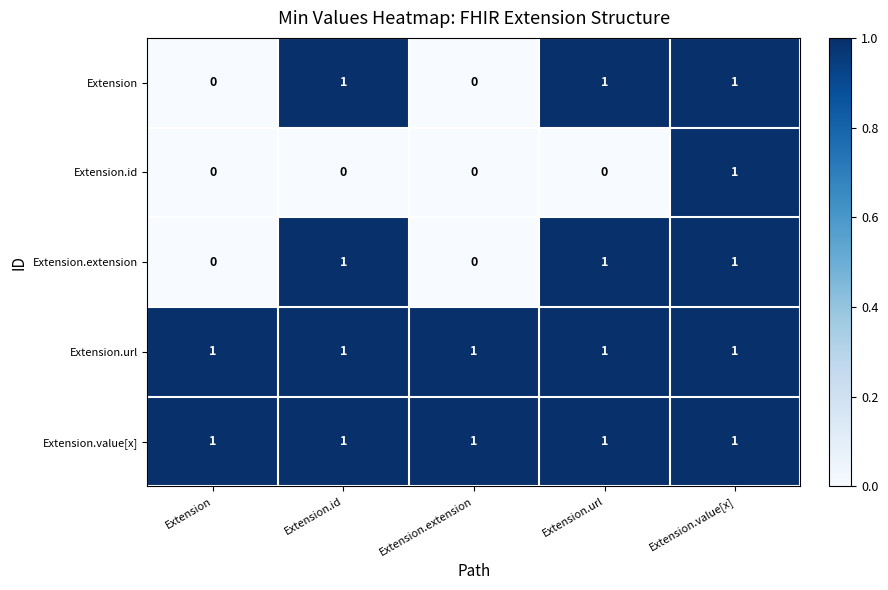

What is the total value across all series at Extension.extension?

2